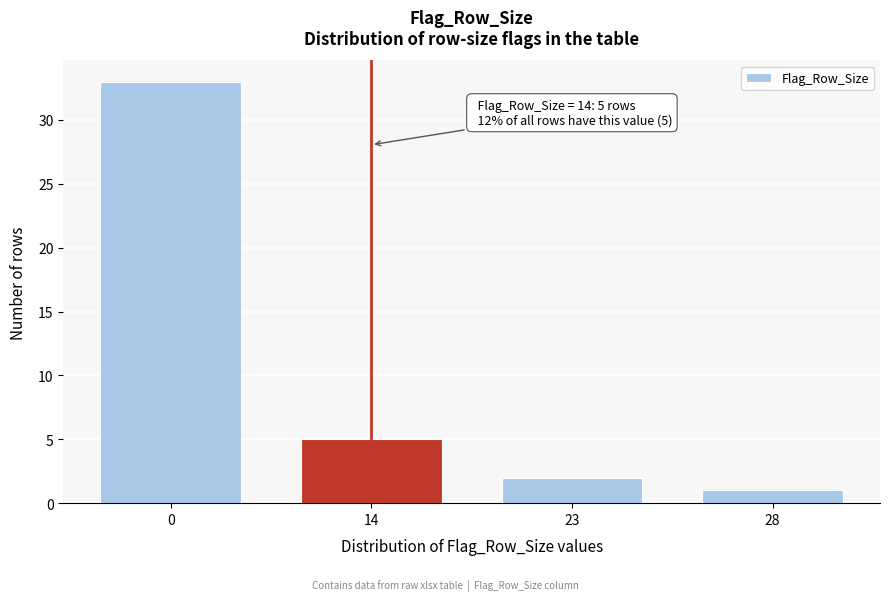

Reading right to left, list all the values displayed in this chart.

28=1	23=2	14=5	0=33